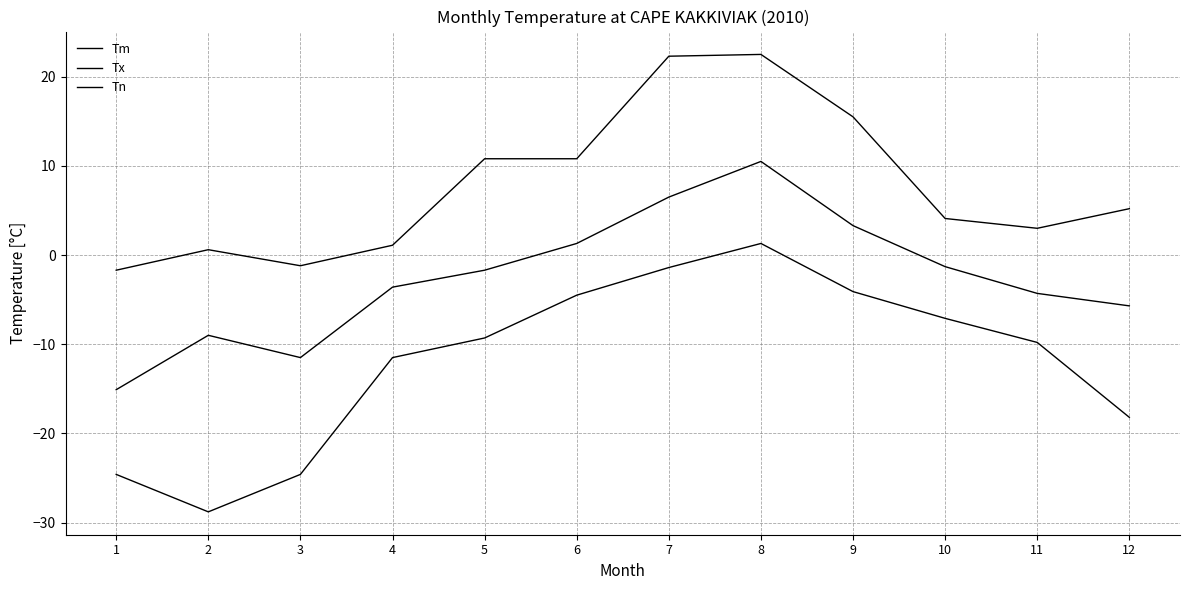

Is this an area chart (filled region under the line)?

No